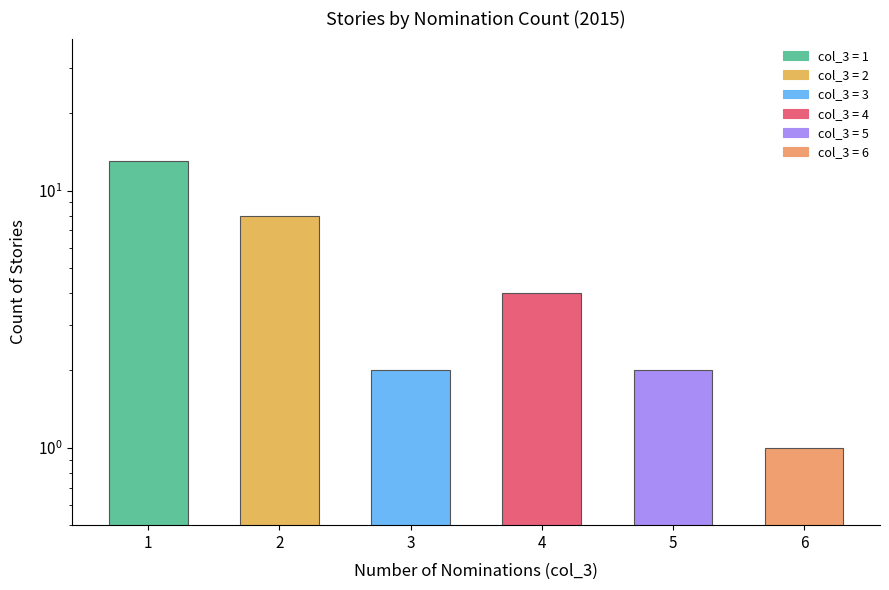

List the labels in order of value, smallest first.

6, 3, 5, 4, 2, 1